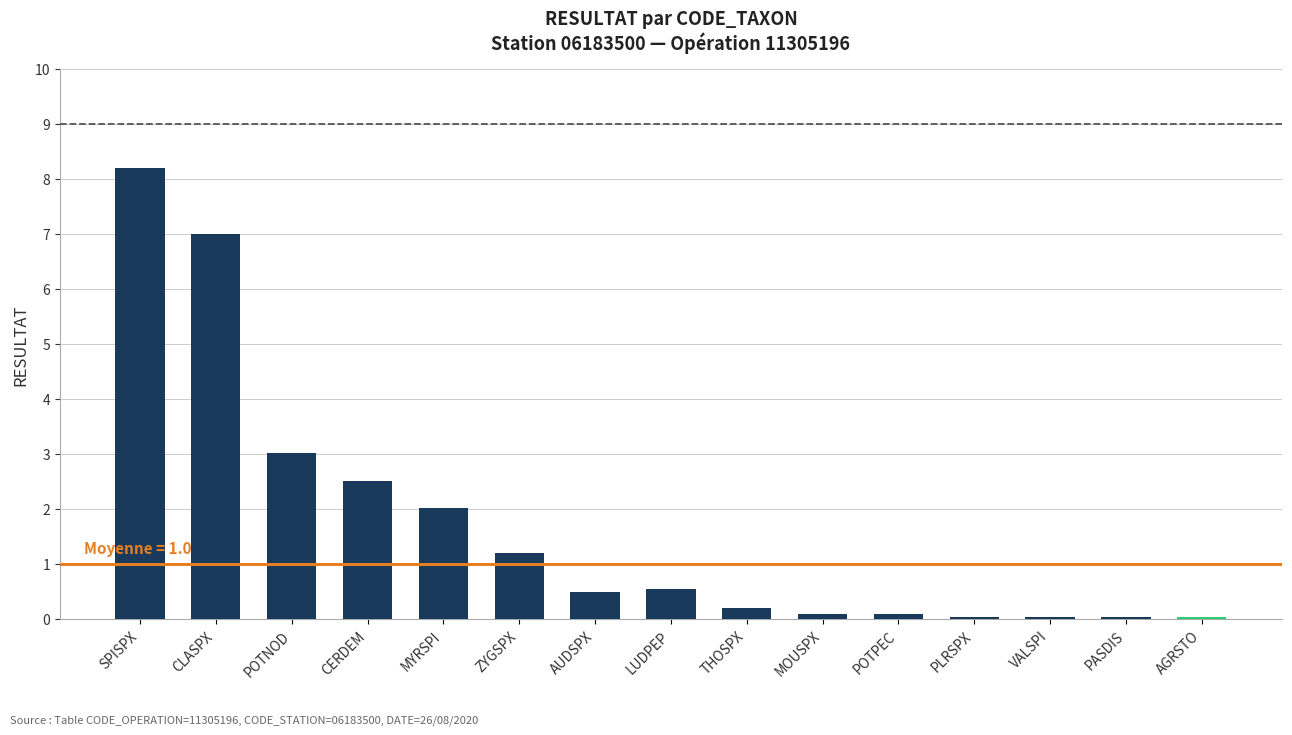

What is the value of the 10th bar from the left?

0.1